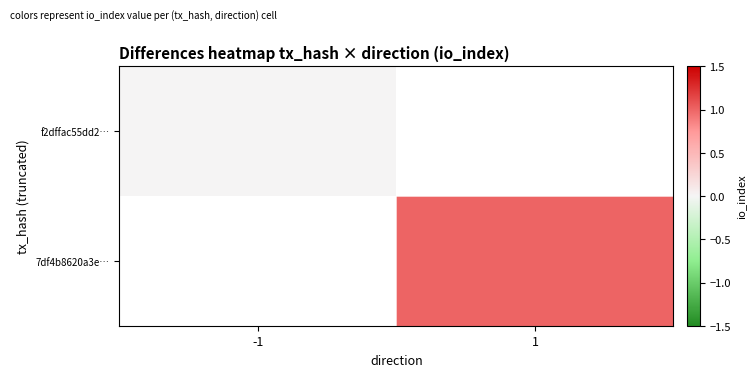

Rank the series by their maximum value, from highest to lowest.

f2dffac55dd2…, 7df4b8620a3e…